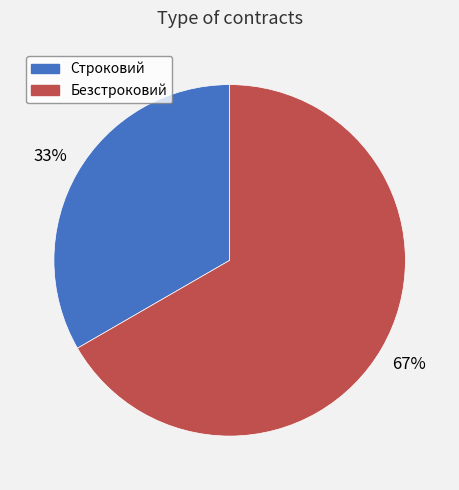

What is the smallest slice in the pie chart?

Строковий